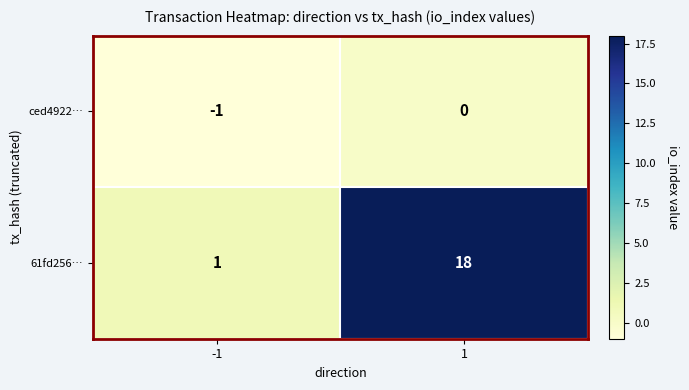

Is the value of ced4922… at 1 greater than the value of 61fd256… at 1?

No